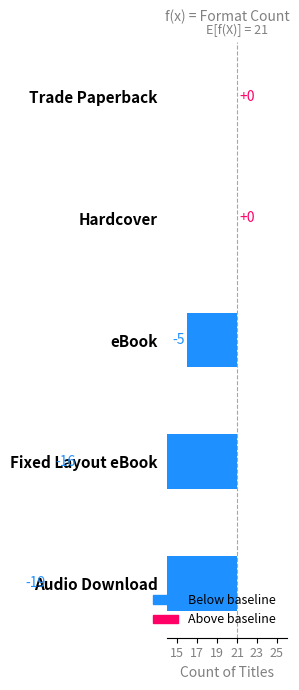

How many bars are there in total?

5